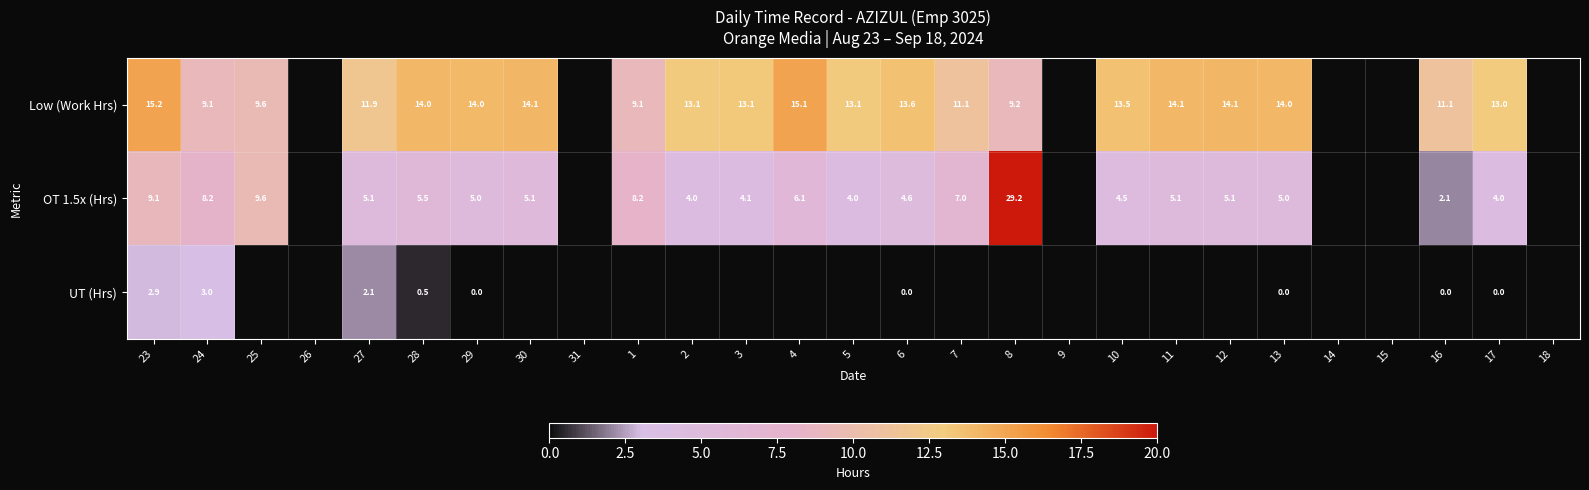

True or false: OT 1.5x (Hrs) has a value of 4.5 at 10.

True